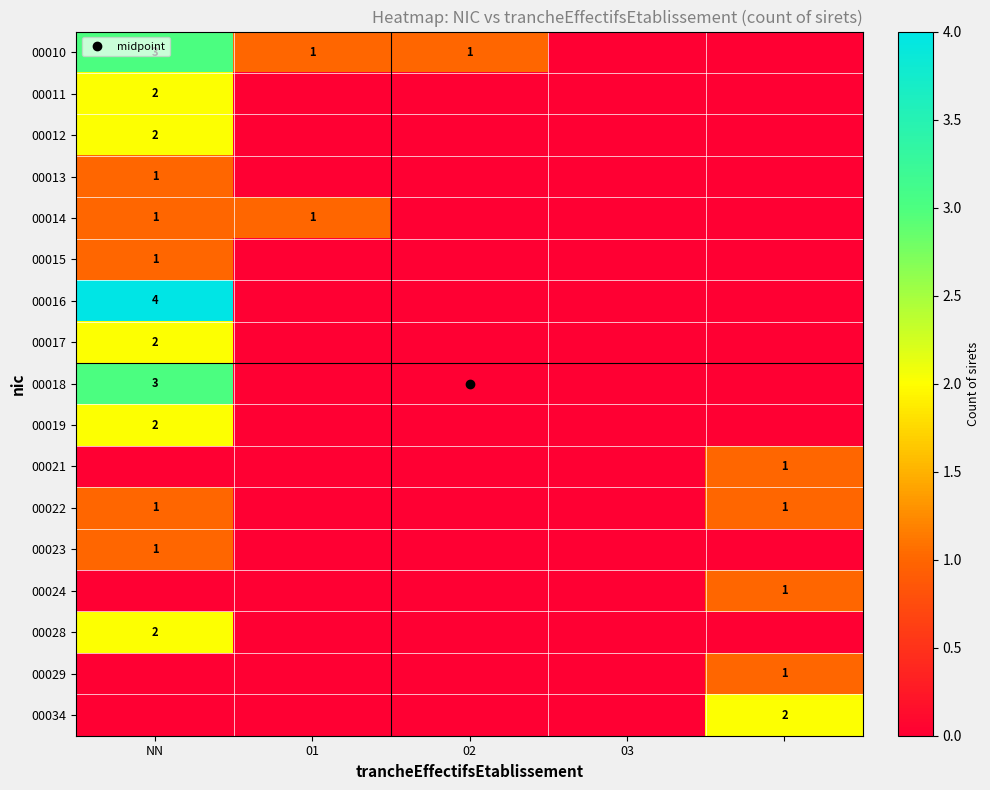

At which category is the sum across all series the highest?

NN